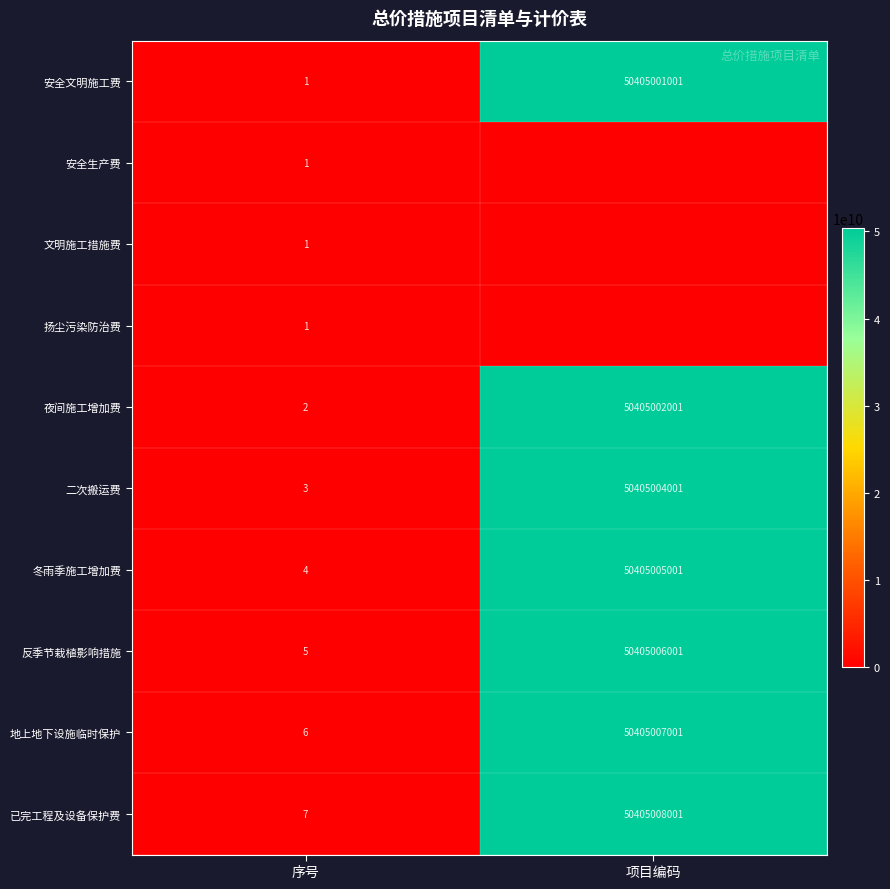

What is the difference between the maximum and minimum values in the 已完工程及设备保护费 series?

50405007994